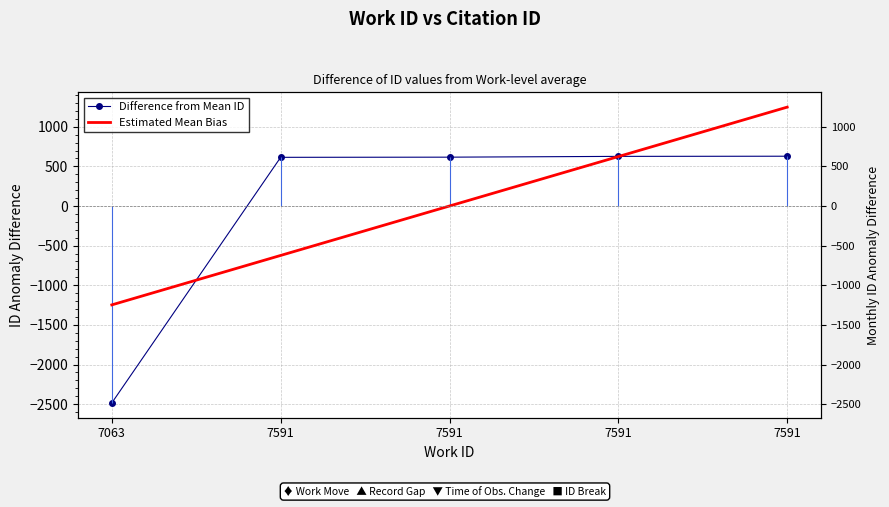

How many values are below 616?

2